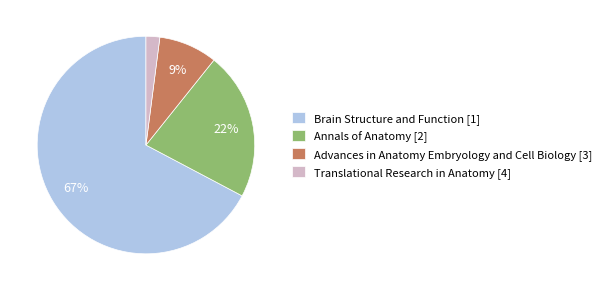

Count the number of slices in the pie.

4